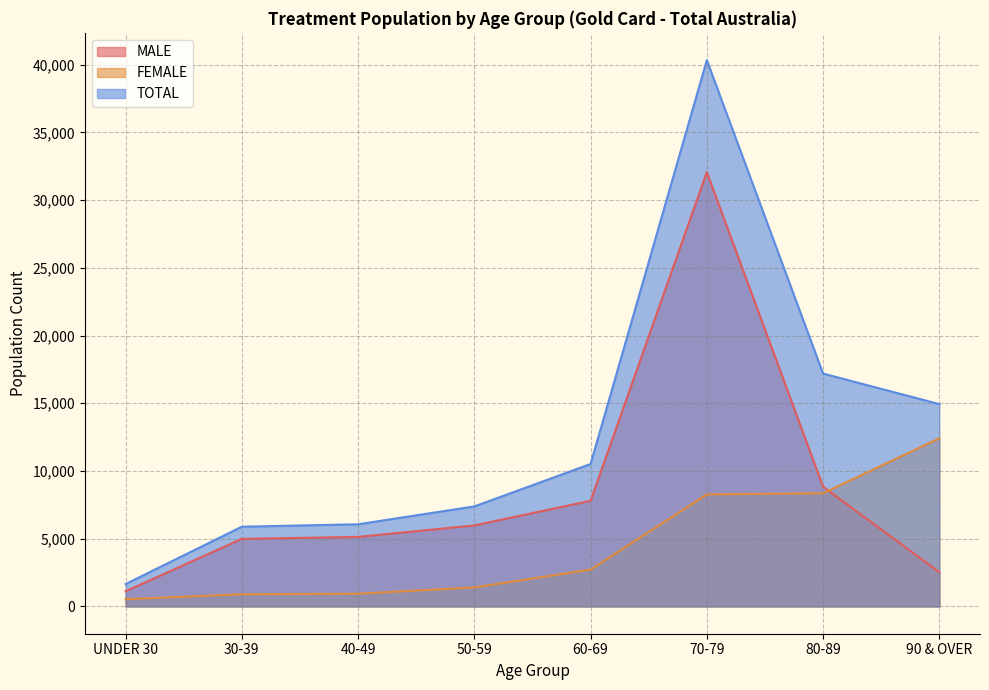

Reading left to right, extract all data points from this chart.

MALE: UNDER 30=1119	30-39=4987	40-49=5130	50-59=5979	60-69=7798	70-79=32062	80-89=8836	90 & OVER=2525
FEMALE: UNDER 30=533	30-39=898	40-49=934	50-59=1403	60-69=2717	70-79=8269	80-89=8355	90 & OVER=12412
TOTAL: UNDER 30=1652	30-39=5885	40-49=6064	50-59=7382	60-69=10515	70-79=40331	80-89=17191	90 & OVER=14937